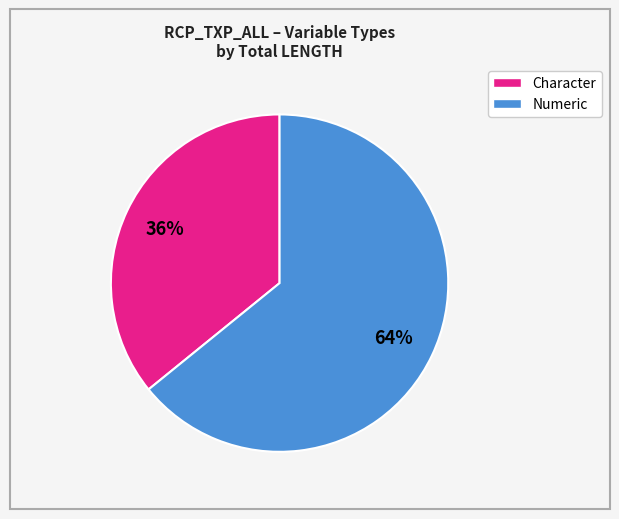

Is the sum of Numeric and Character greater than half?

Yes